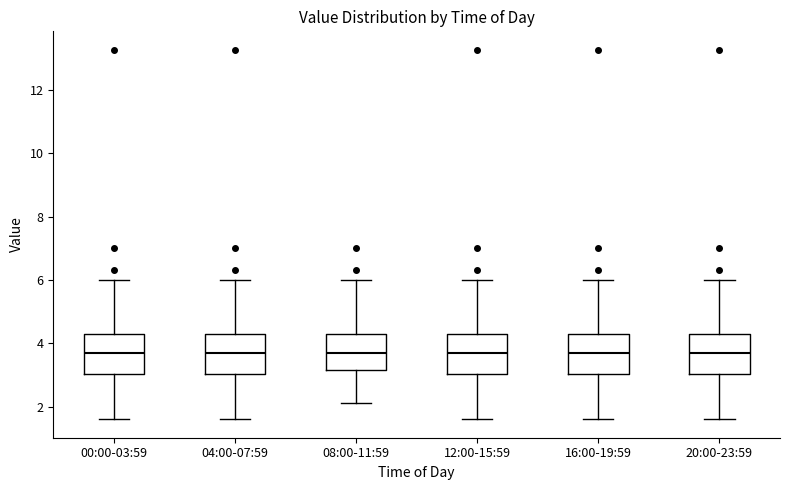

Reading left to right, read every box against the y-axis: the position of its median line, the range the box covers, and the ends of its whiskers. The values are not printed on the chart, so give them approximately, as read against the axis.

00:00-03:59: median 3.6, box 3.0 to 4.2, whiskers 1.6 to 6.0
04:00-07:59: median 3.8, box 3.0 to 4.2, whiskers 1.6 to 6.0
08:00-11:59: median 3.8, box 3.2 to 4.2, whiskers 2.2 to 6.0
12:00-15:59: median 3.6, box 3.0 to 4.2, whiskers 1.6 to 6.0
16:00-19:59: median 3.6, box 3.0 to 4.2, whiskers 1.6 to 6.0
20:00-23:59: median 3.6, box 3.0 to 4.2, whiskers 1.6 to 6.0